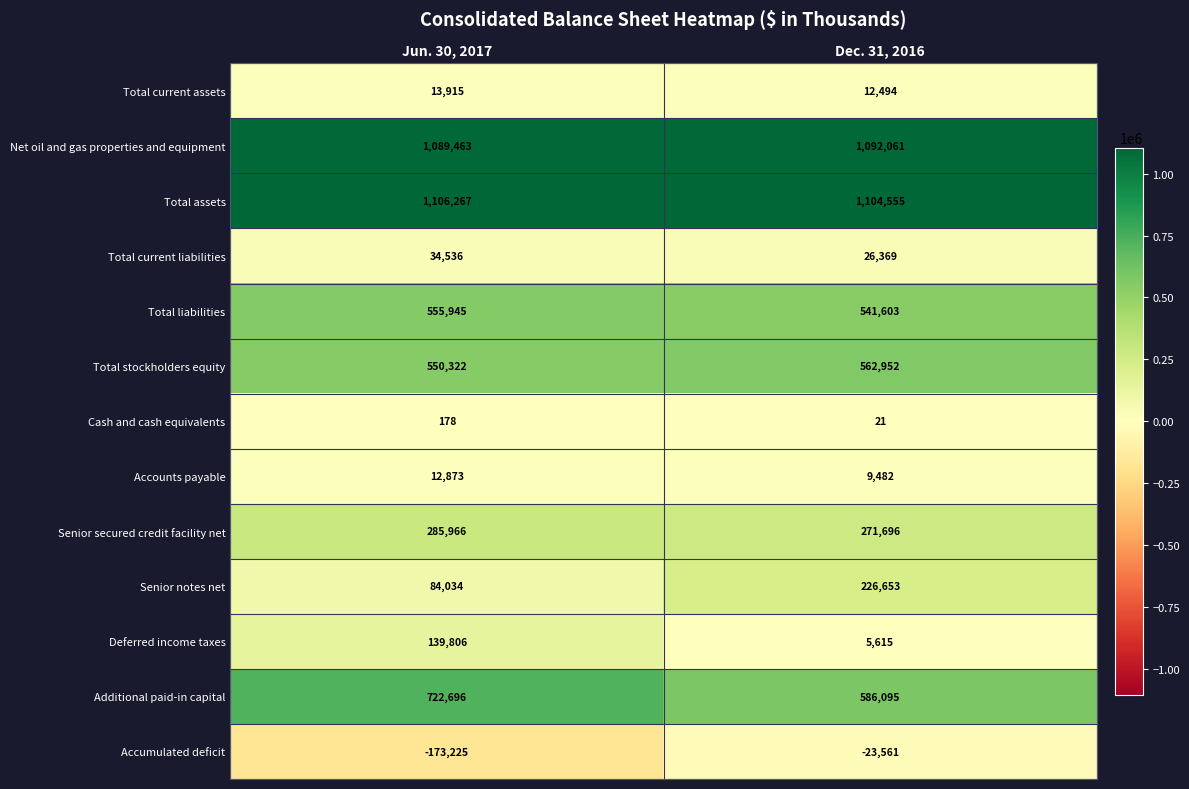

Reading right to left, what are all the values shown in this chart?

Total current assets: 12494	13915
Net oil and gas properties and equipment: 1092061	1089463
Total assets: 1104555	1106267
Total current liabilities: 26369	34536
Total liabilities: 541603	555945
Total stockholders equity: 562952	550322
Cash and cash equivalents: 21	178
Accounts payable: 9482	12873
Senior secured credit facility net: 271696	285966
Senior notes net: 226653	84034
Deferred income taxes: 5615	139806
Additional paid-in capital: 586095	722696
Accumulated deficit: -23561	-173225